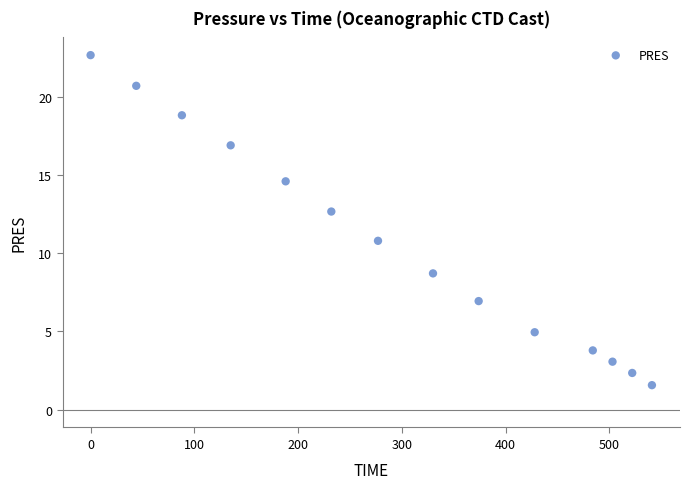

What Y value in the scatter plot is closest to 12?

12.7